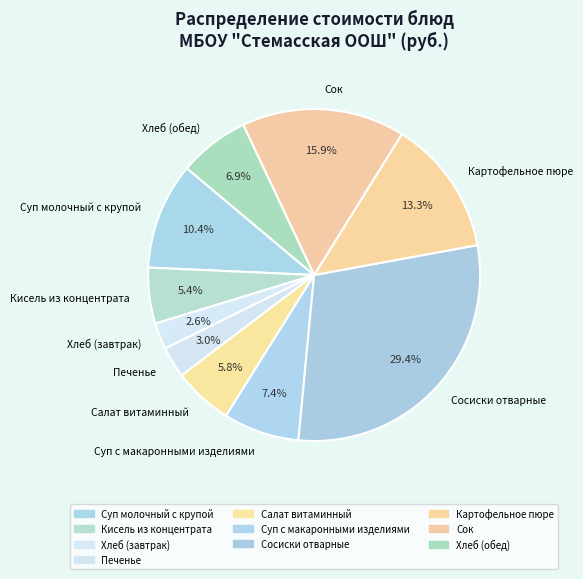

To the nearest percent, what is the combined percentage of Хлеб (завтрак) and Суп с макаронными изделиями?

10%